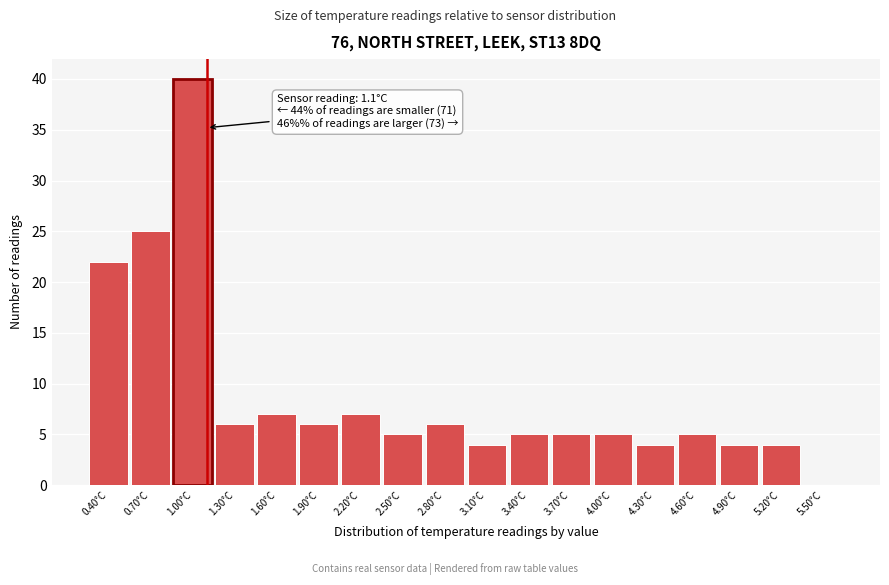

Over which range of the x-axis is the bar tallest?

0.85 to 1.15